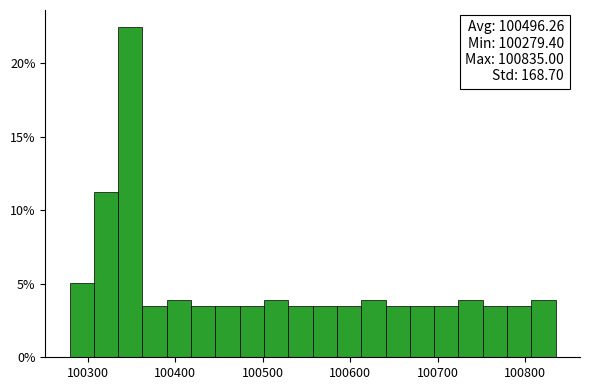

Read against the x-axis, roughly where is the centre of the tallest bar?

100350